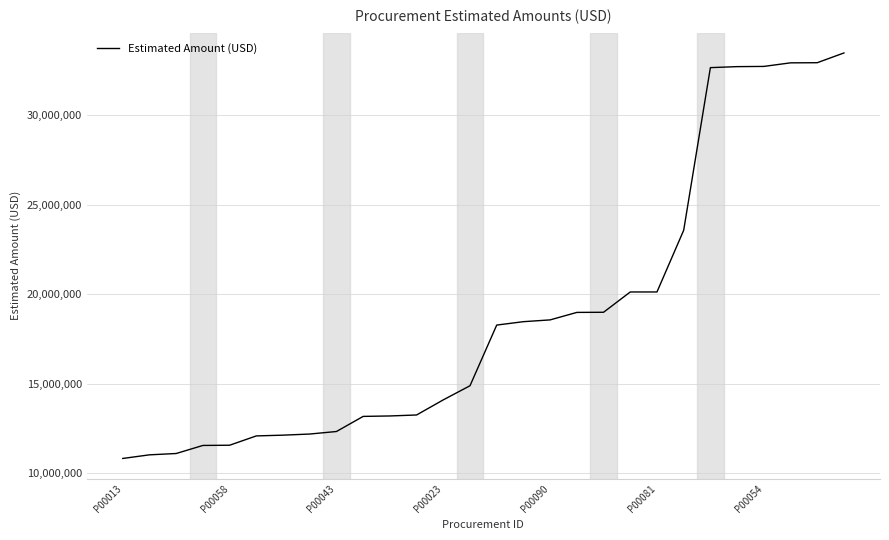

What is the greatest value displayed?

33497372.1